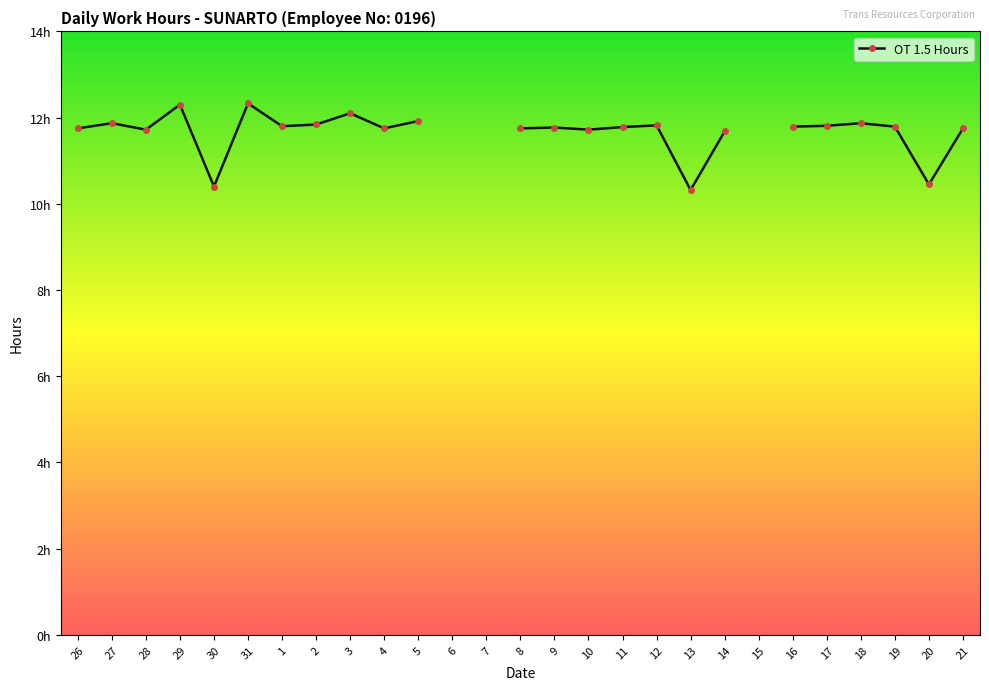

How many interior local peaks (higher than both neighbors) does the data have?

9